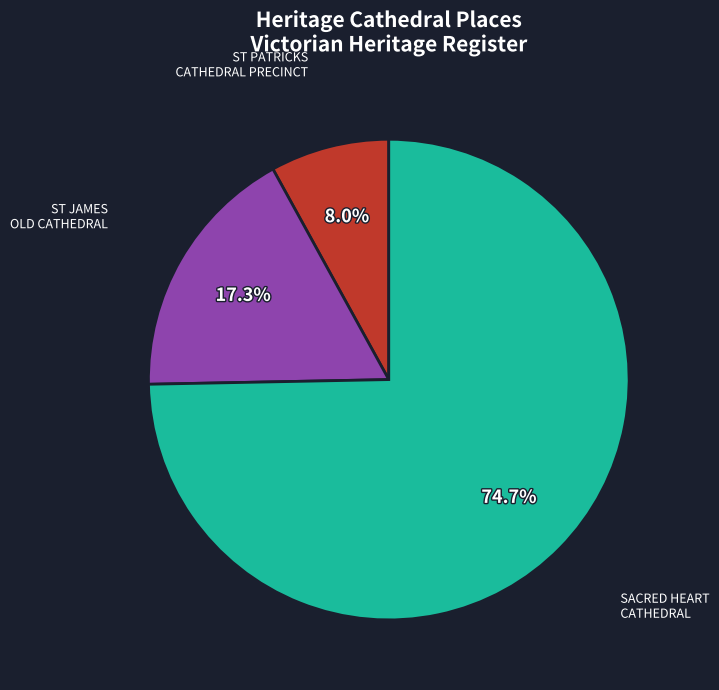

Between ST PATRICKS CATHEDRAL PRECINCT and SACRED HEART CATHEDRAL, which is larger?

SACRED HEART CATHEDRAL